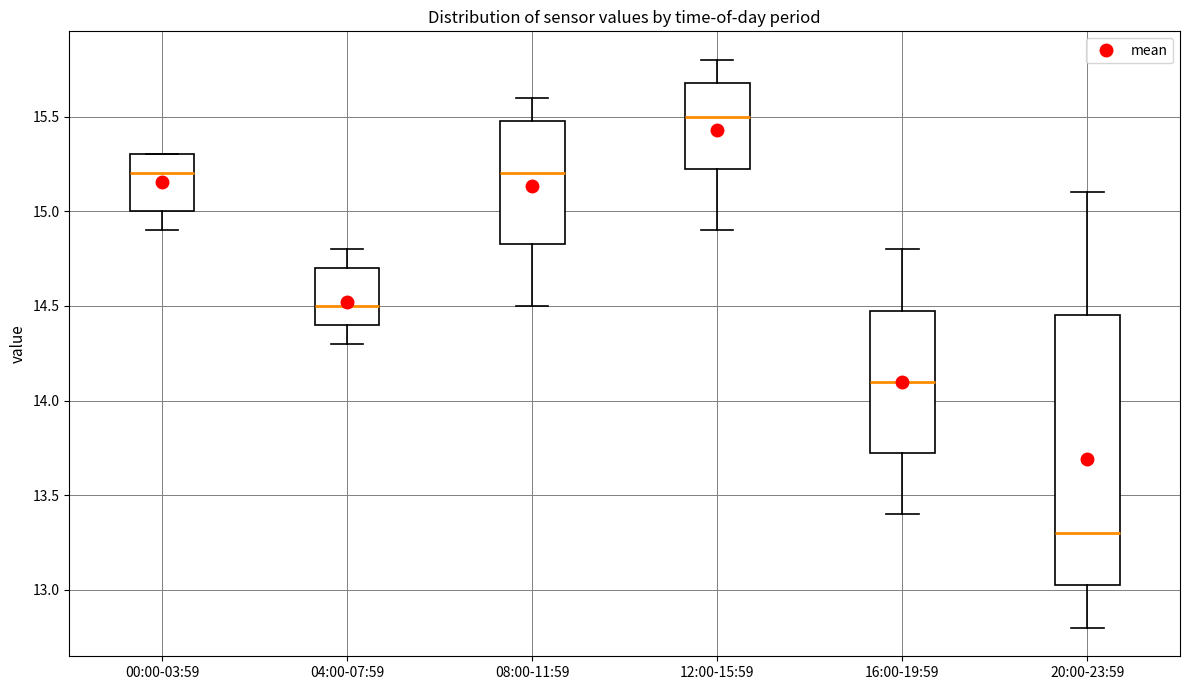

Which box is the tallest, from its lower edge to its upper edge?

20:00-23:59